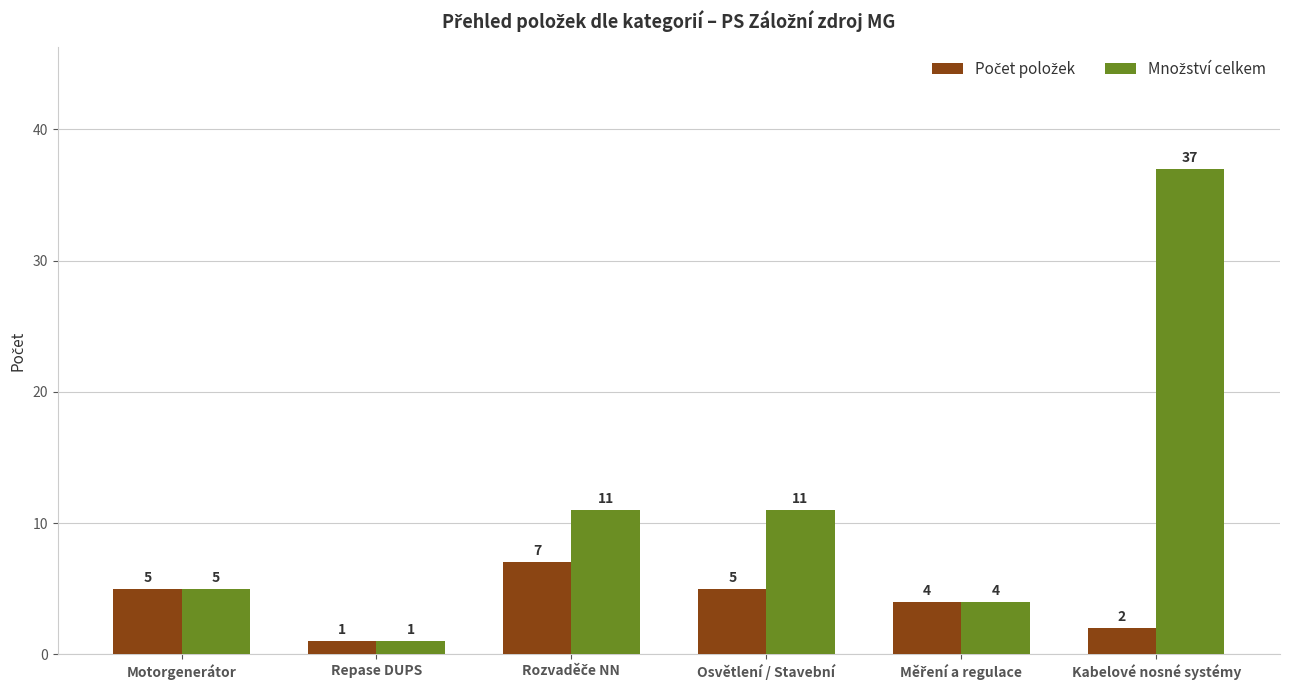

What is the greatest value displayed?

37